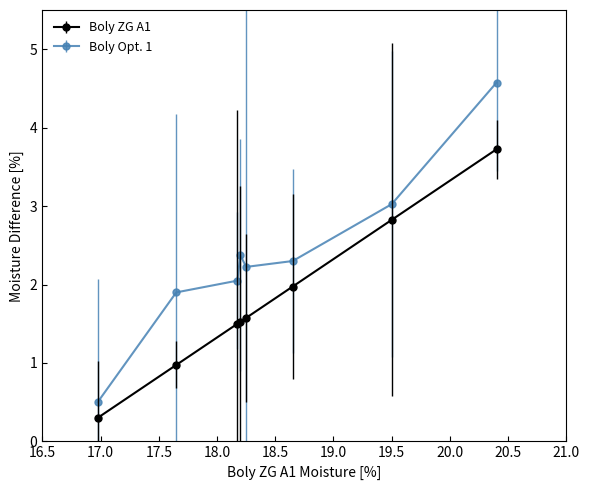

Which series has the largest total across all categories?

Boly Opt. 1